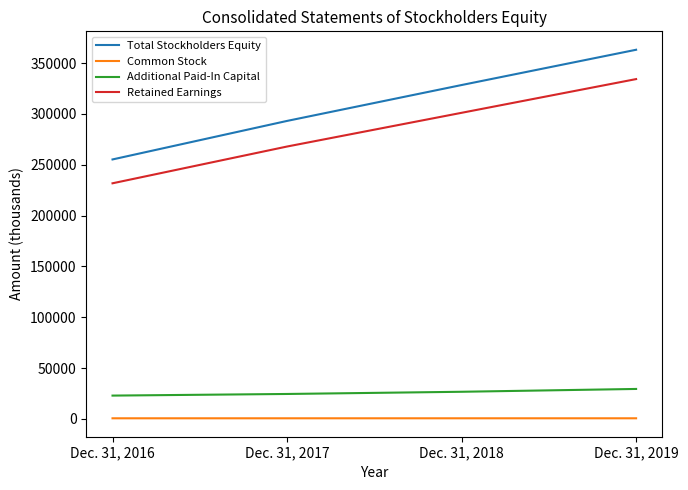

Does the chart have visible grid lines?

No